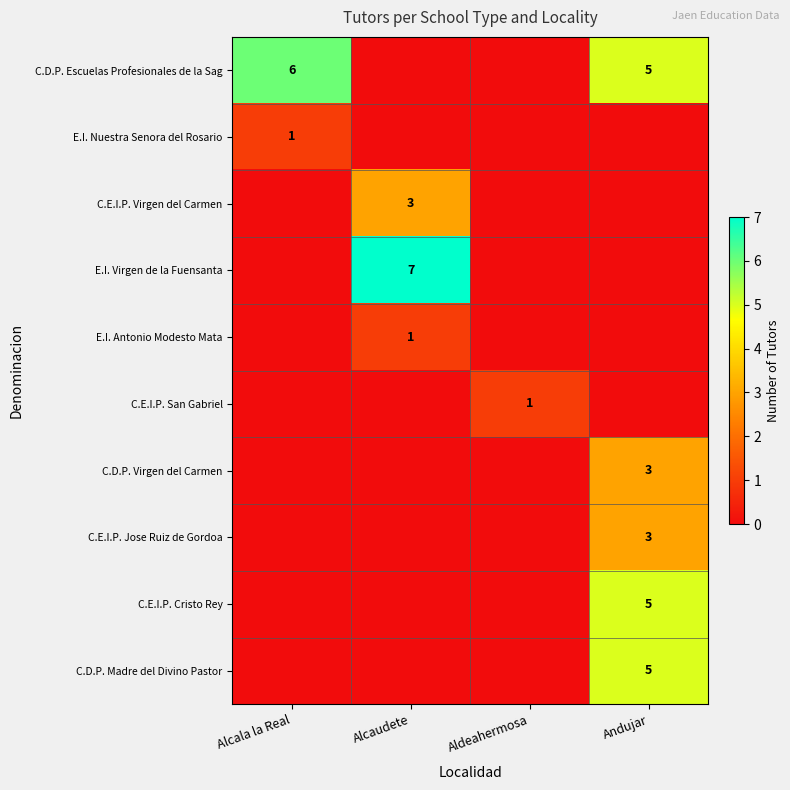

True or false: C.E.I.P. Cristo Rey has a value of 5 at Andujar.

True